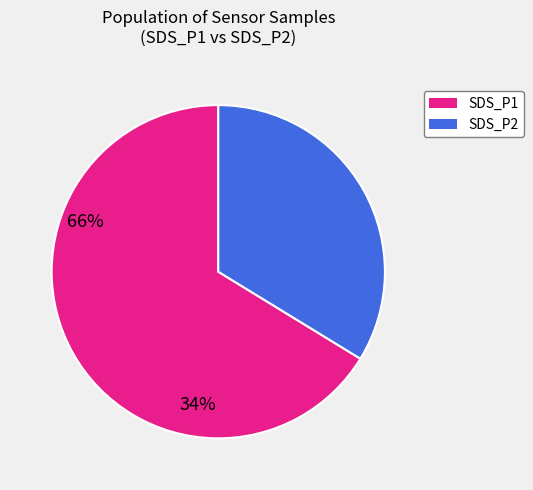

Is there a majority slice in this chart?

Yes